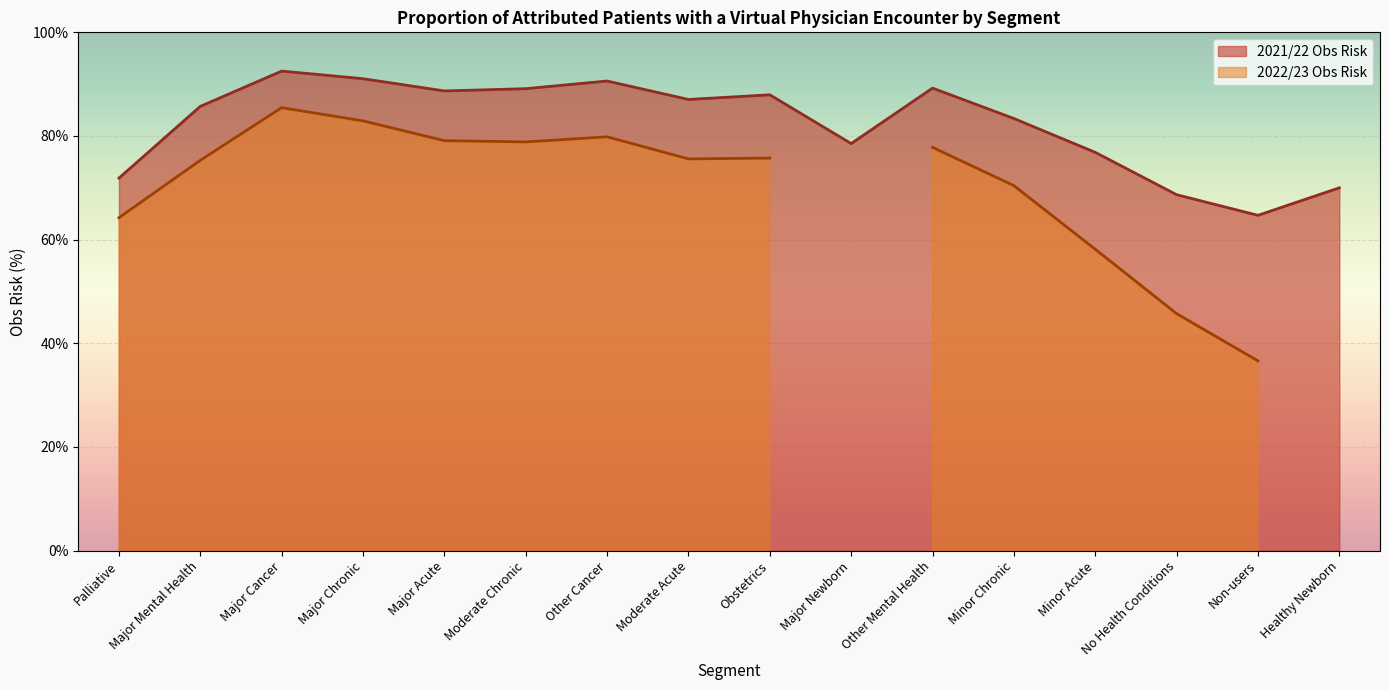

Rank the categories by value from highest to lowest.

Major Cancer, Major Chronic, Other Cancer, Other Mental Health, Moderate Chronic, Major Acute, Obstetrics, Moderate Acute, Major Mental Health, Minor Chronic, Major Newborn, Minor Acute, Palliative, Healthy Newborn, No Health Conditions, Non-users